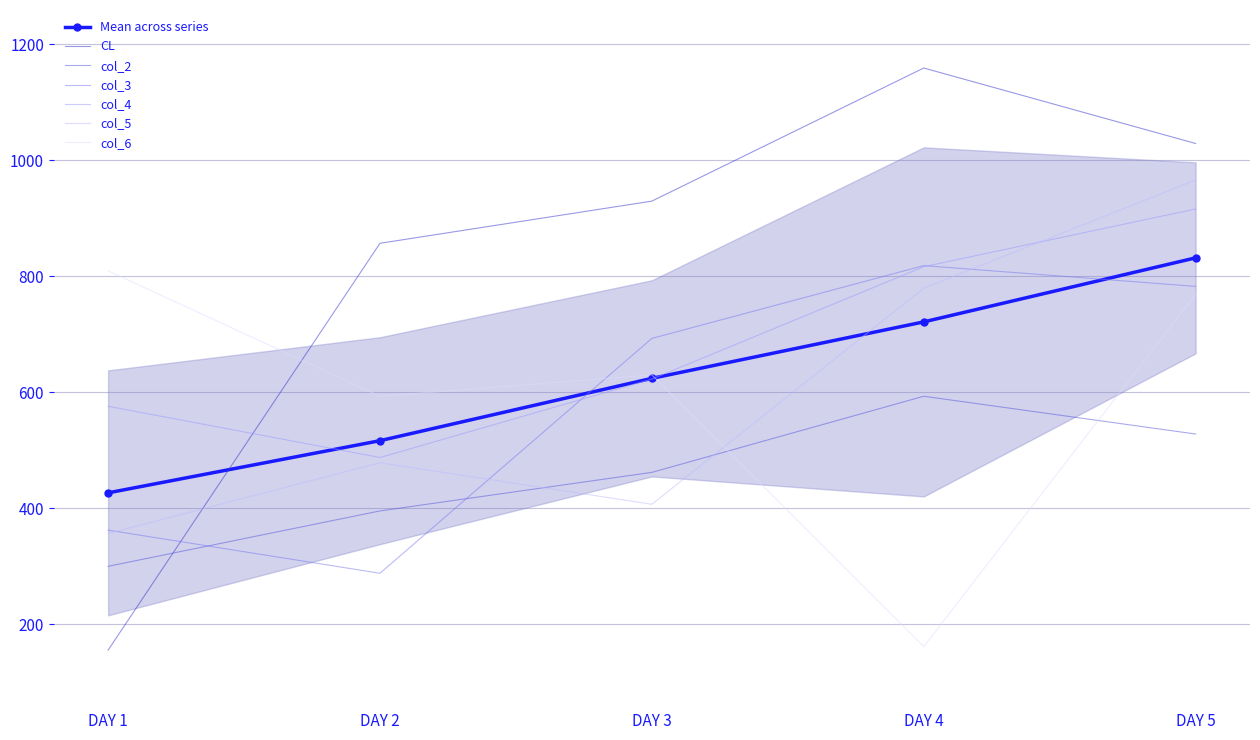

True or false: col_2 and CL cross at least once.

True